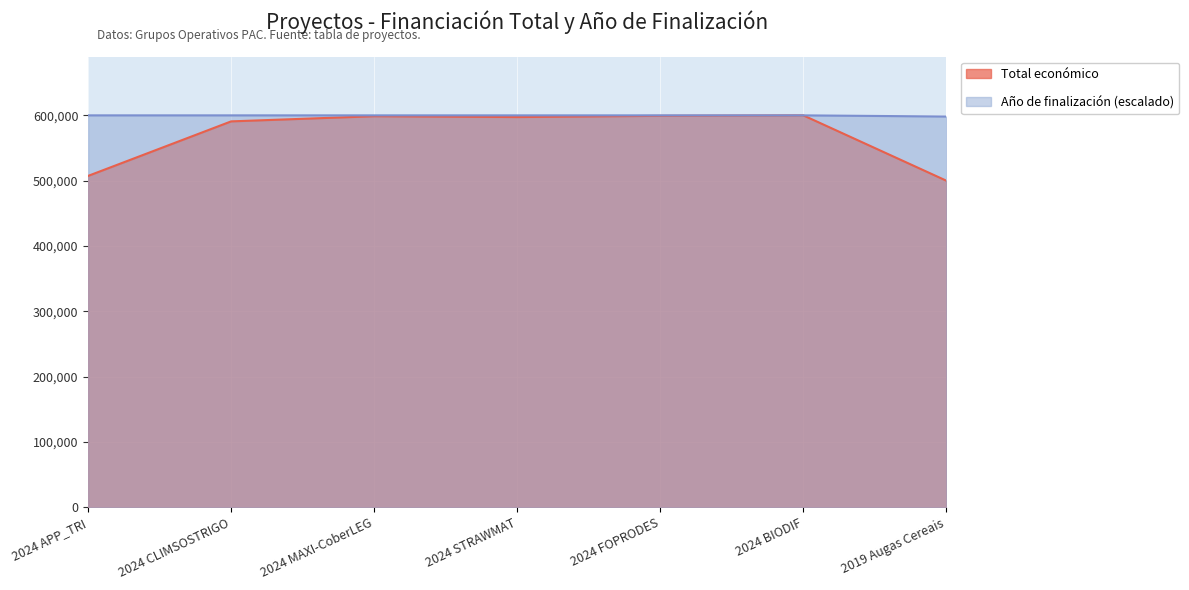

True or false: Año de finalización and Total económico intersect in this chart.

False